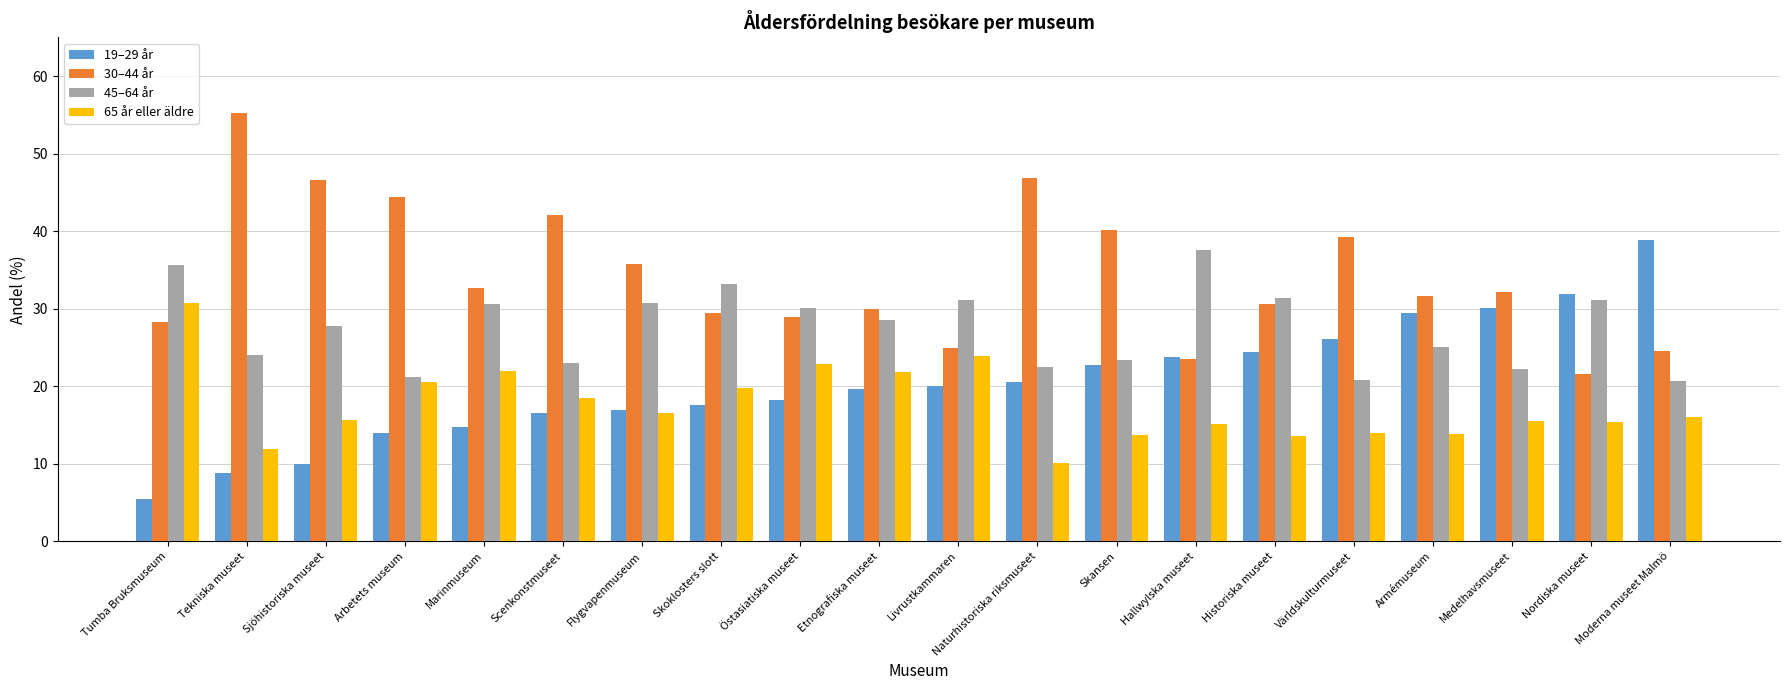

What is the average value of the 65 år eller äldre series?

17.6